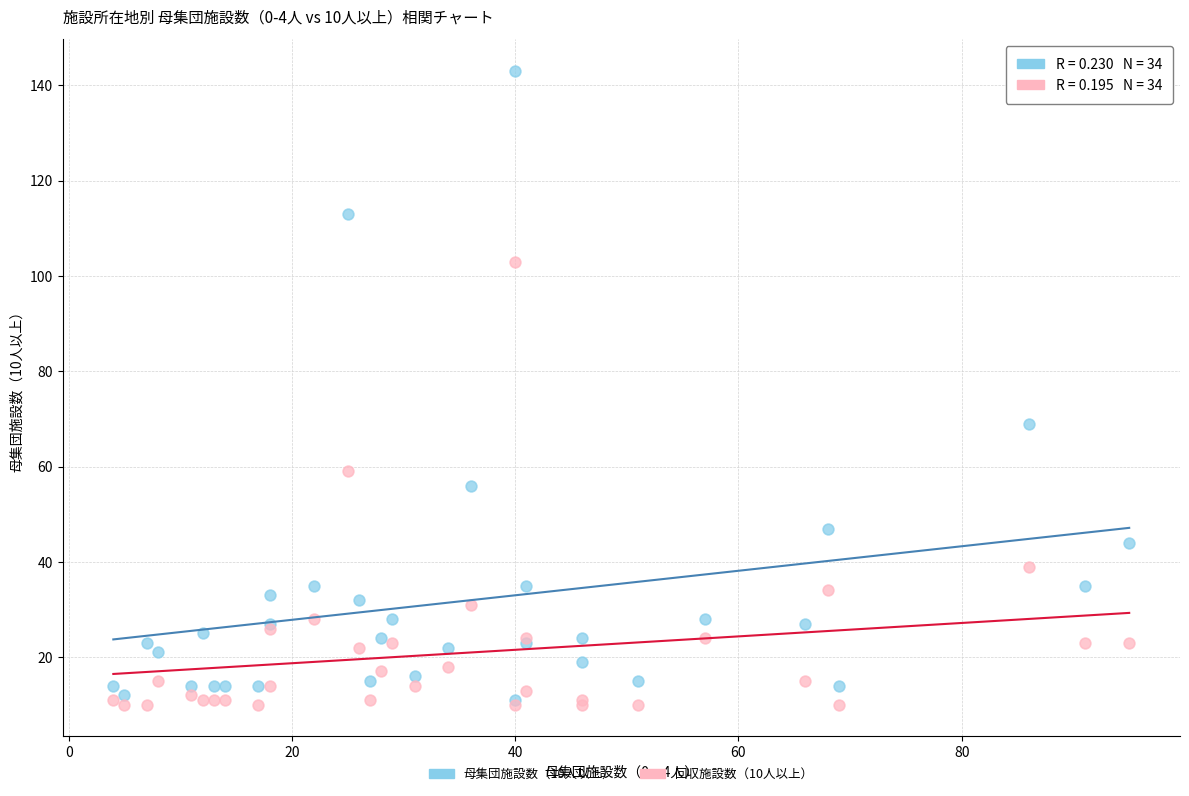

Across all series, what Y value is closest to 76?

69